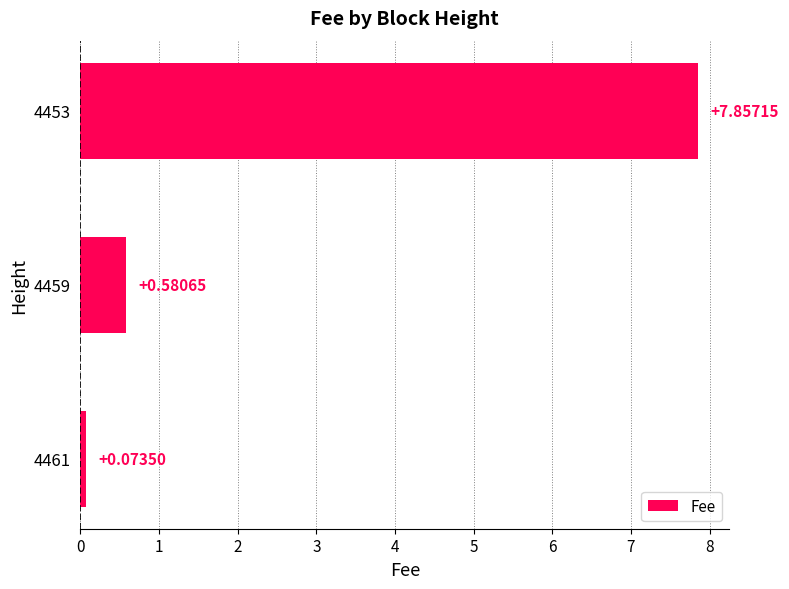

What is the change in value from 4461 to 4459?

+0.5